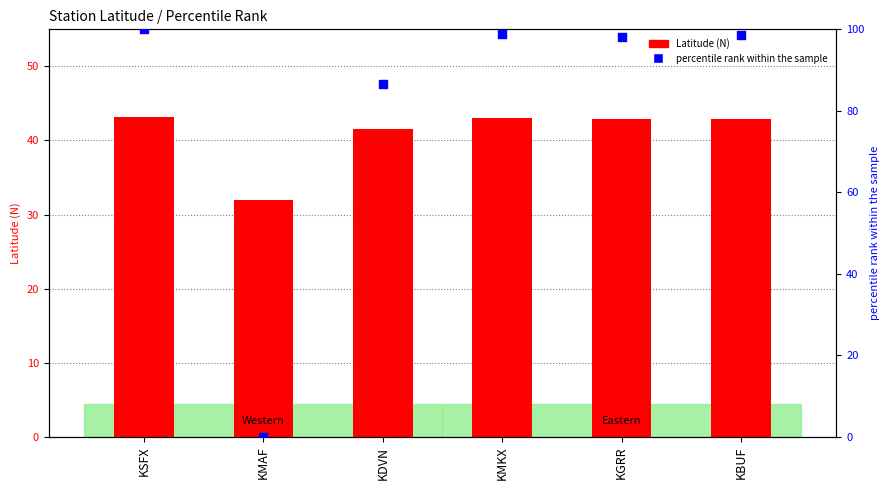

What are all the series names shown in the legend?

Latitude (N), percentile rank within the sample